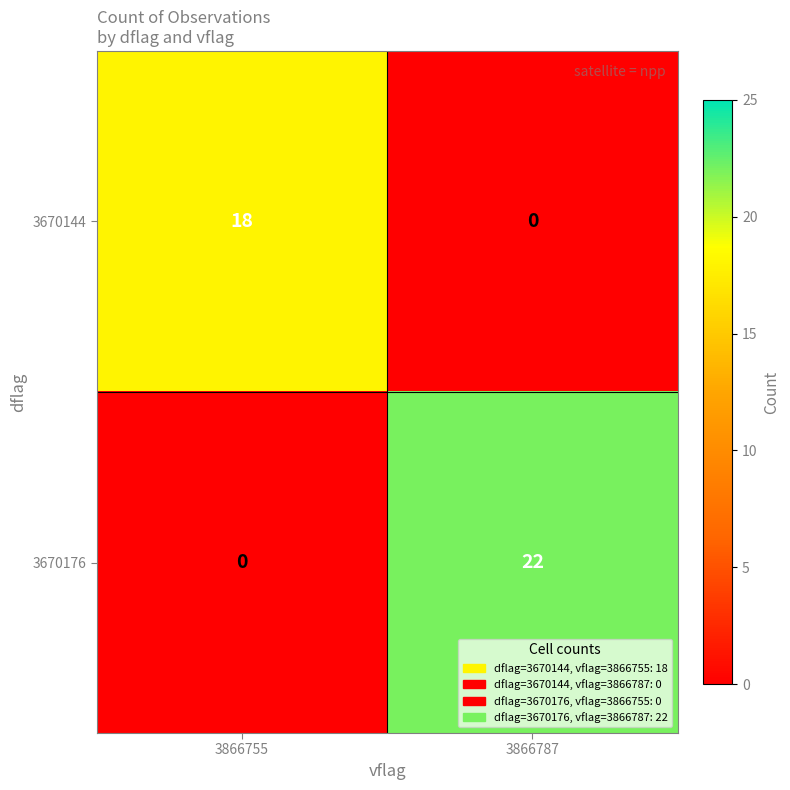

Reading left to right, transcribe all the data shown in this chart.

3670144: 18	0
3670176: 0	22